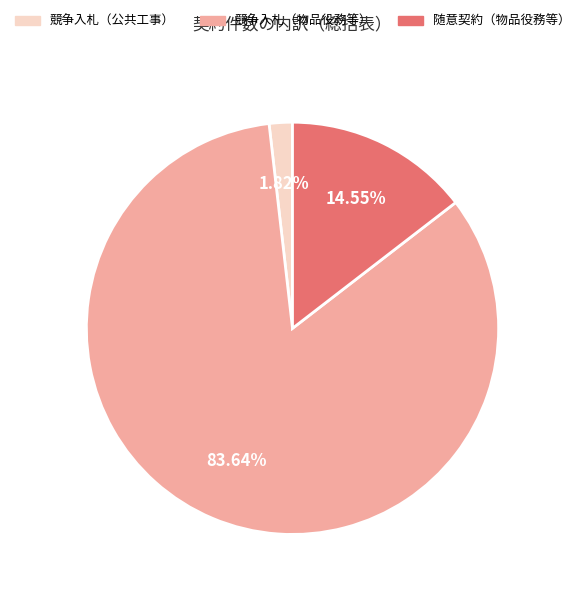

To the nearest percent, what percentage of the pie is 競争入札（物品役務等）?

84%